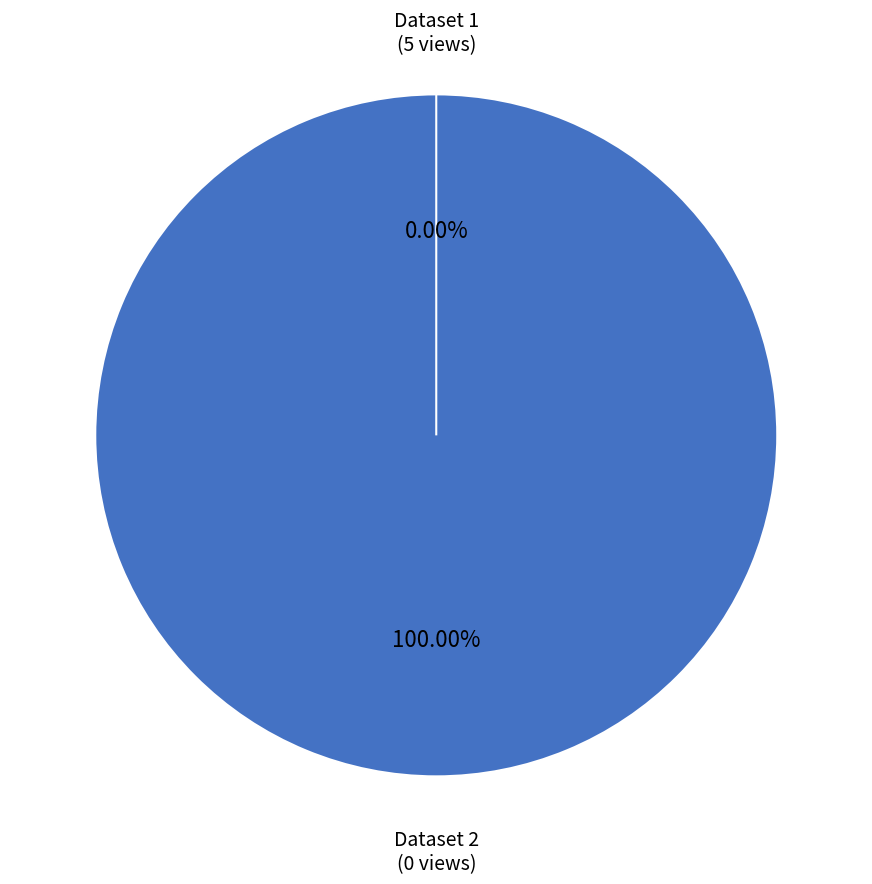

To the nearest percent, what is the average slice percentage?

50%